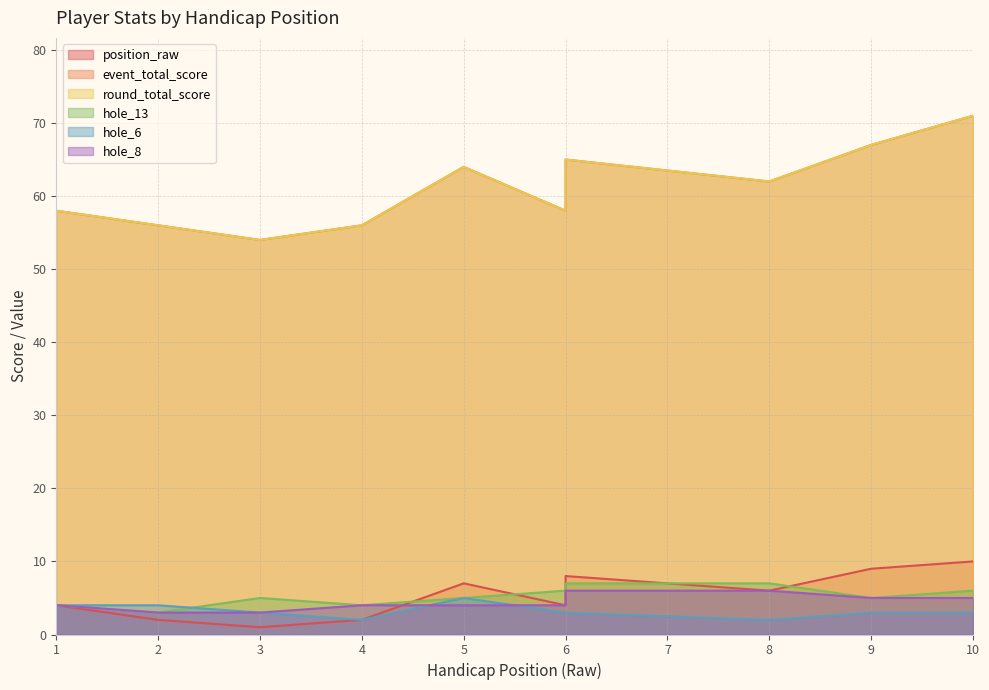

How many hole_8 values are between 4 and 5?

6